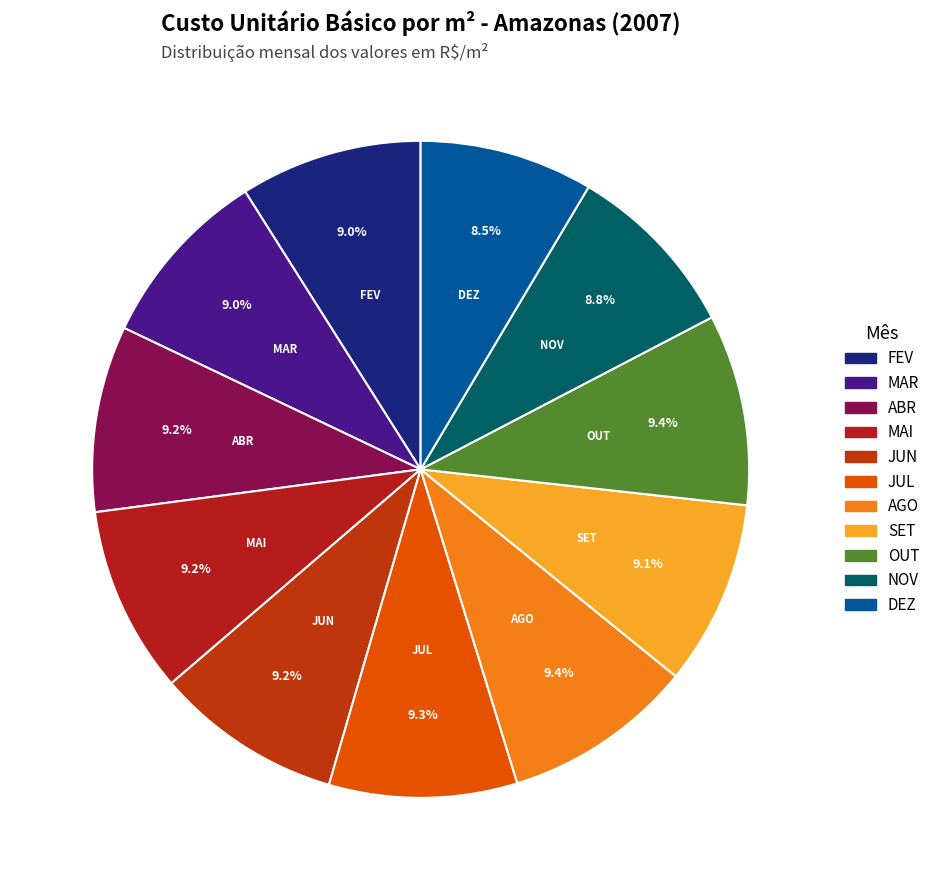

The FEV slice represents 1% of the pie. True or false?

False